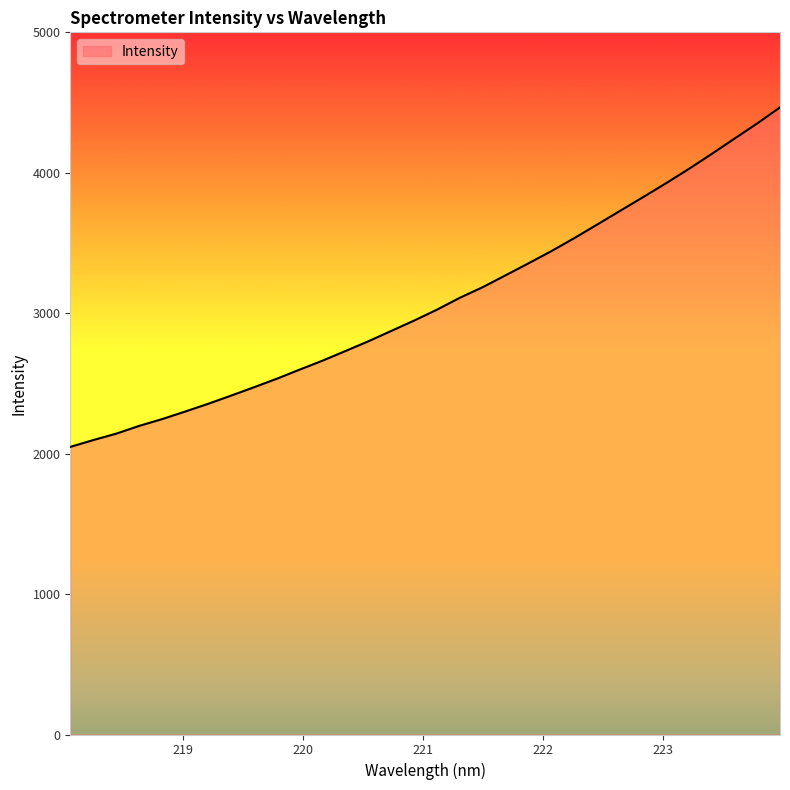

What is the minimum value shown in the chart?

2048.0